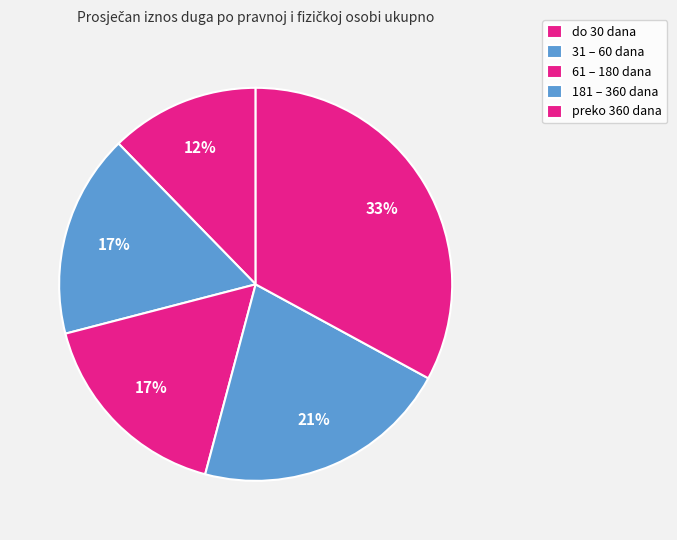

What is the ratio of the value at 181 – 360 dana to the value at preko 360 dana?

0.6